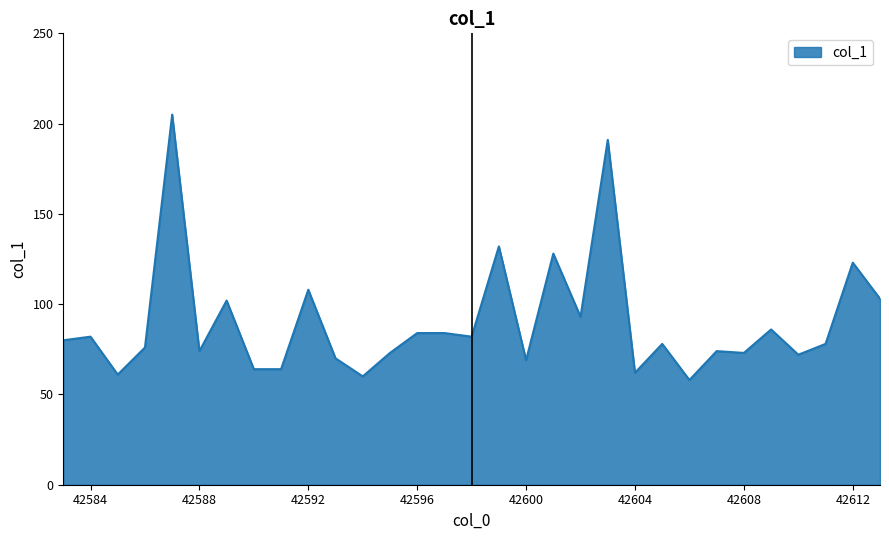

What is the difference between the maximum and minimum values?

147